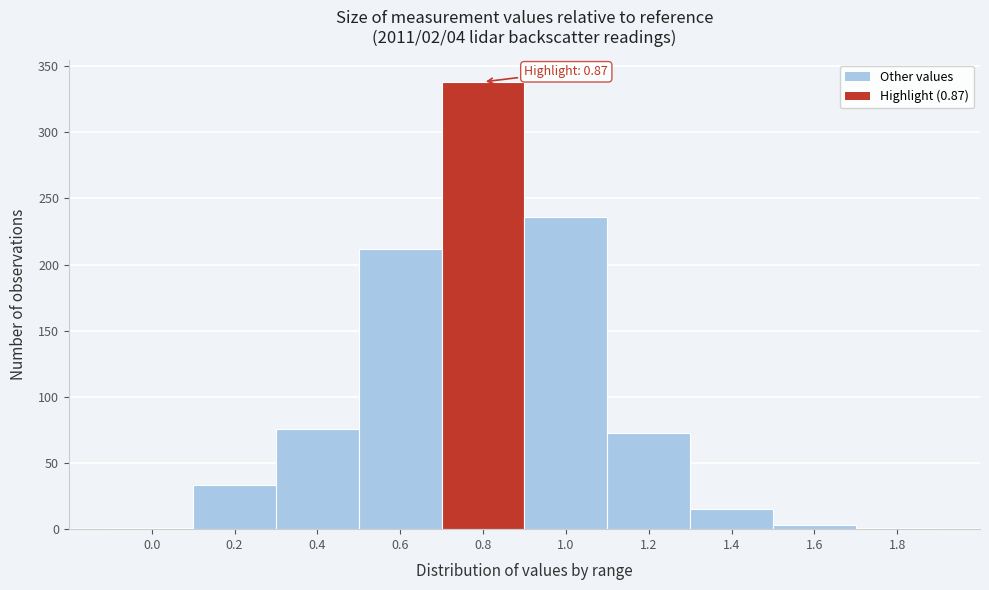

Reading right to left, list all the values displayed in this chart.

1.8=1	1.6=3	1.4=15	1.2=73	1.0=236	0.8=338	0.6=212	0.4=76	0.2=33	0.0=1